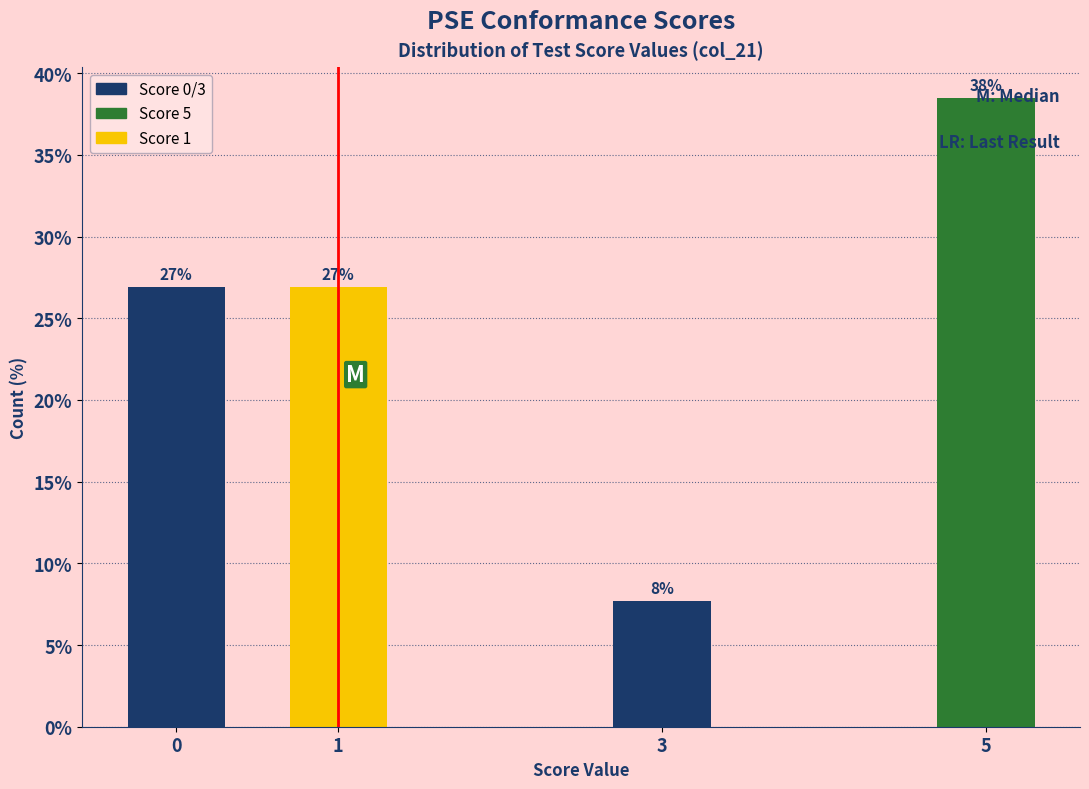

What is the value of the 1st bar from the left?

26.9